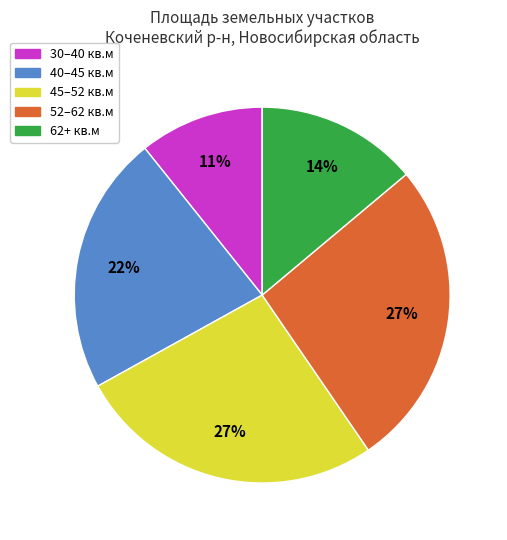

How many segments does this pie chart have?

5